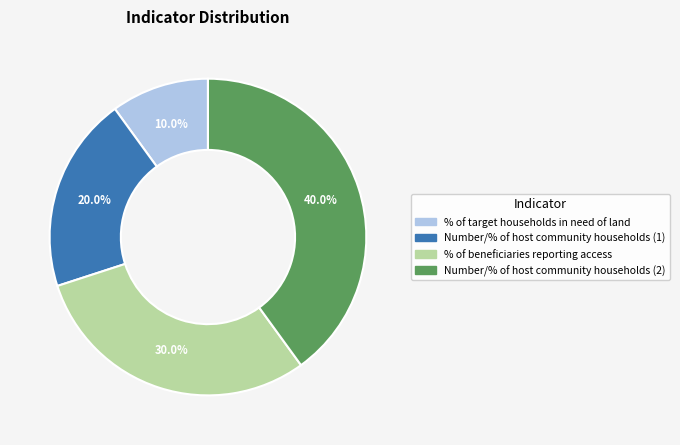

Combined, what portion of the pie is Number/% of host community households (1) and Number/% of host community households (2)?

60.0%